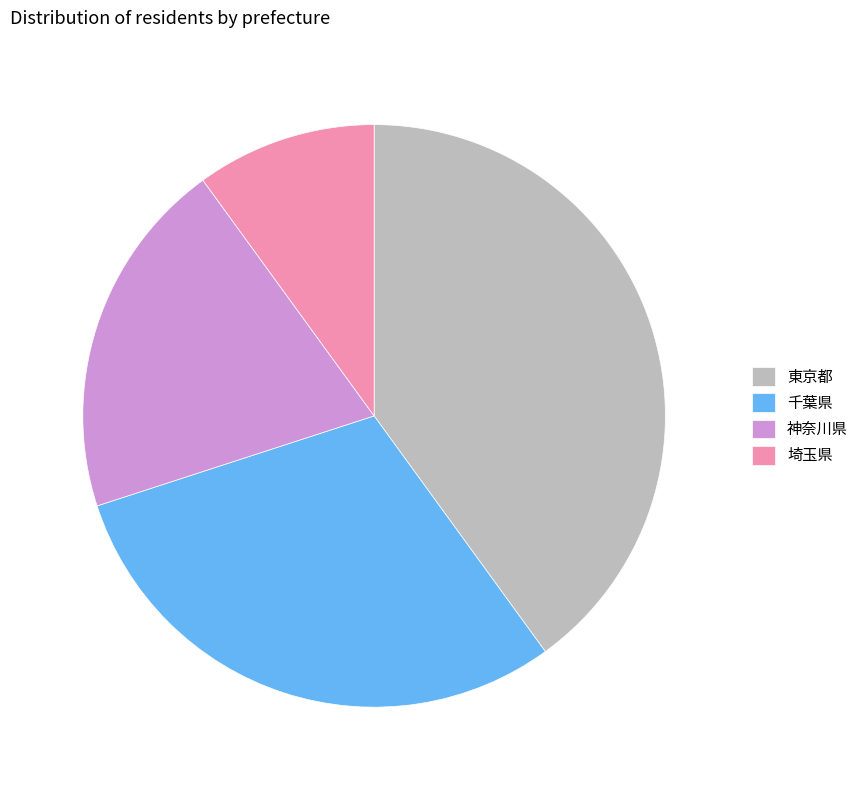

The 東京都 slice represents 46% of the pie. True or false?

False